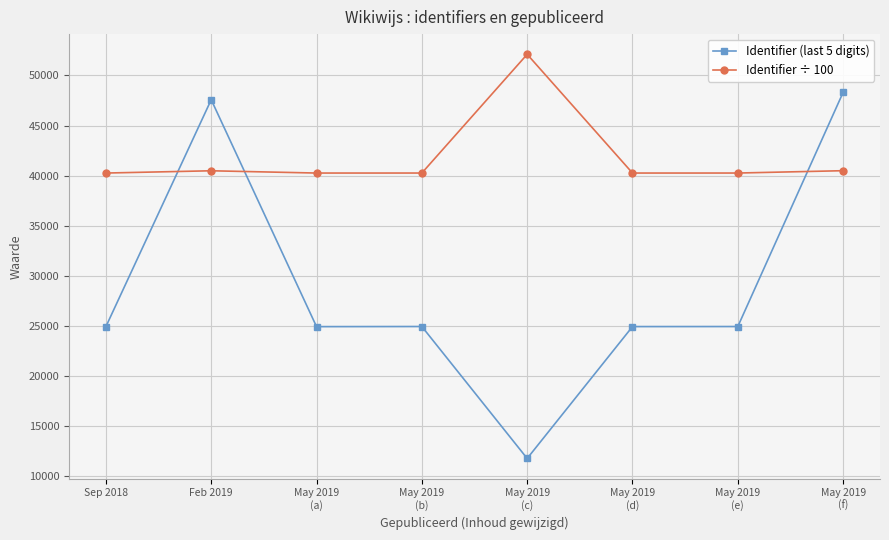

How many values in the Identifier (last 5 digits) series are below 24904?

4